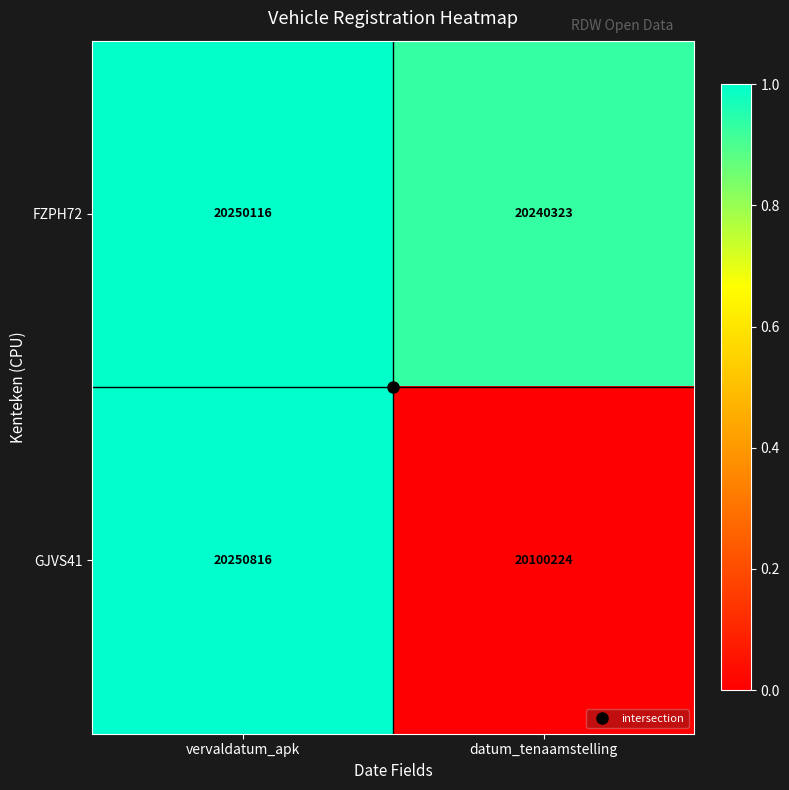

True or false: FZPH72 has a value of 20250116 at vervaldatum_apk.

True